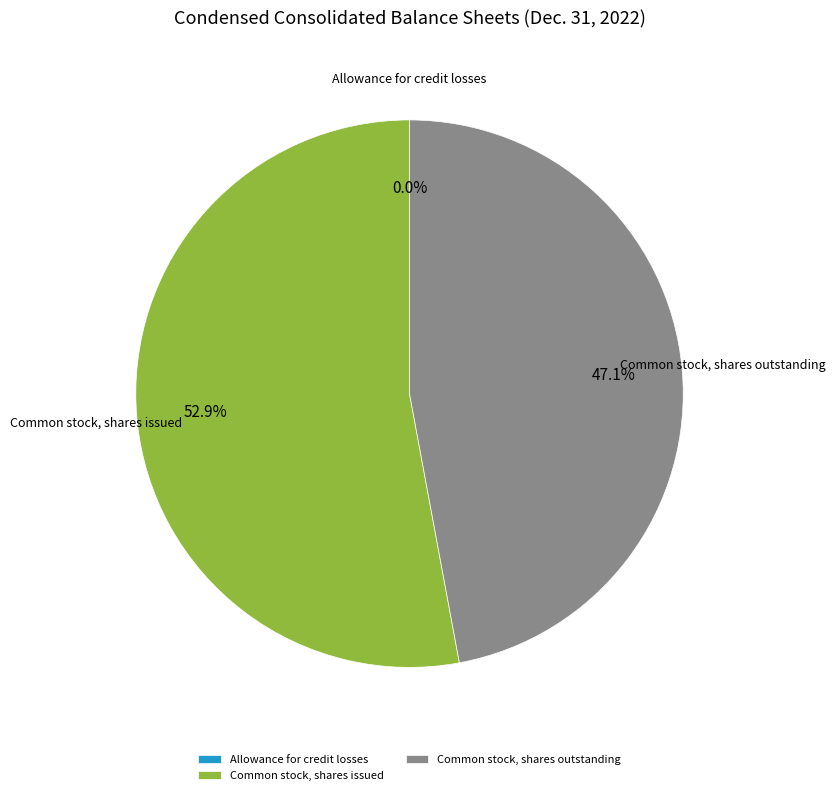

To the nearest percent, what is the difference between the Common stock, shares outstanding and Common stock, shares issued slice percentages?

6%